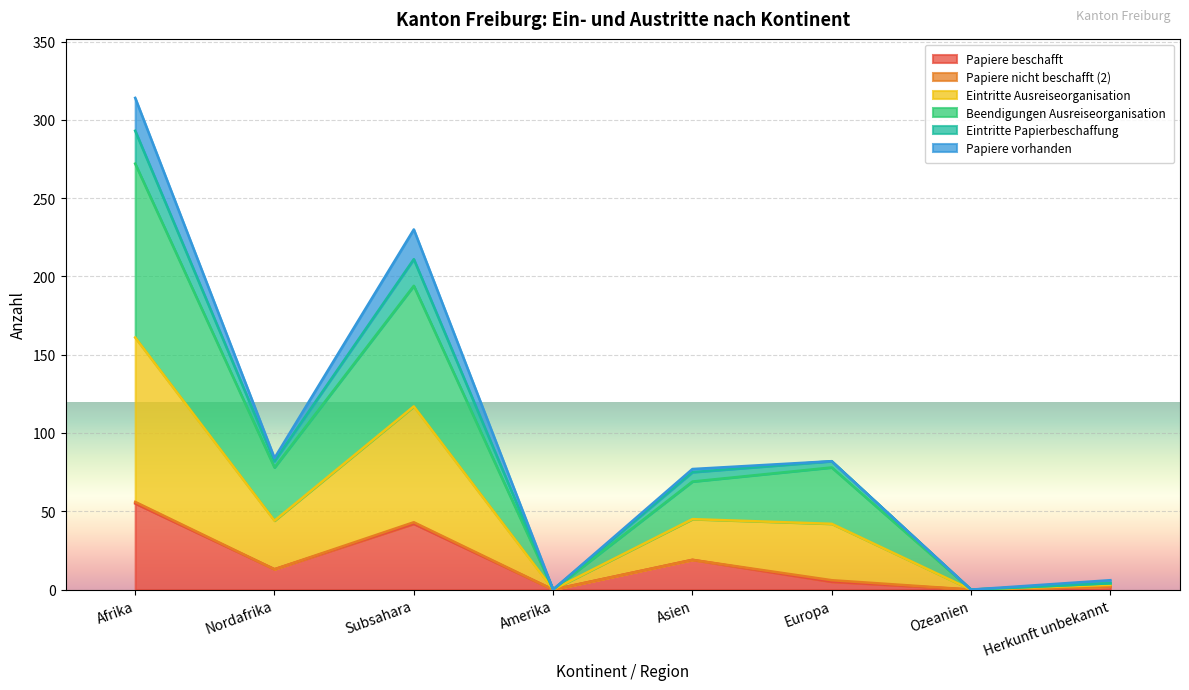

What position from the left is Nordafrika?

2